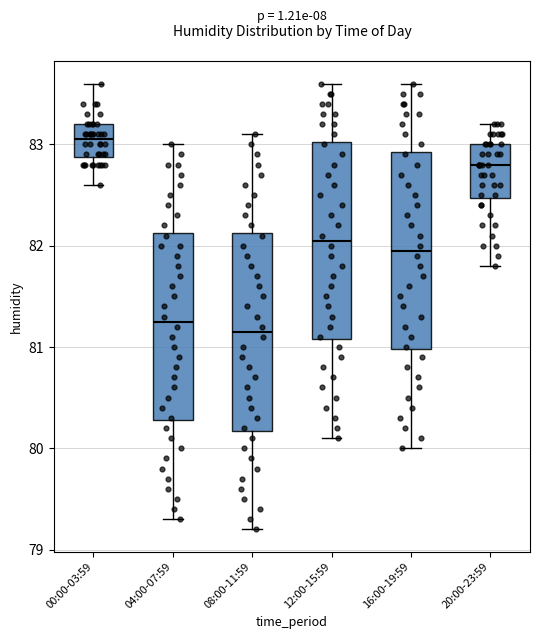

Reading left to right, read every box against the y-axis: the position of its median line, the range the box covers, and the ends of its whiskers. The values are not printed on the chart, so give them approximately, as read against the axis.

00:00-03:59: median 83.1, box 82.9 to 83.2, whiskers 82.6 to 83.6
04:00-07:59: median 81.3, box 80.3 to 82.1, whiskers 79.3 to 83.0
08:00-11:59: median 81.2, box 80.2 to 82.1, whiskers 79.2 to 83.1
12:00-15:59: median 82.1, box 81.1 to 83.0, whiskers 80.1 to 83.6
16:00-19:59: median 82.0, box 81.0 to 82.9, whiskers 80.0 to 83.6
20:00-23:59: median 82.8, box 82.5 to 83.0, whiskers 81.8 to 83.2